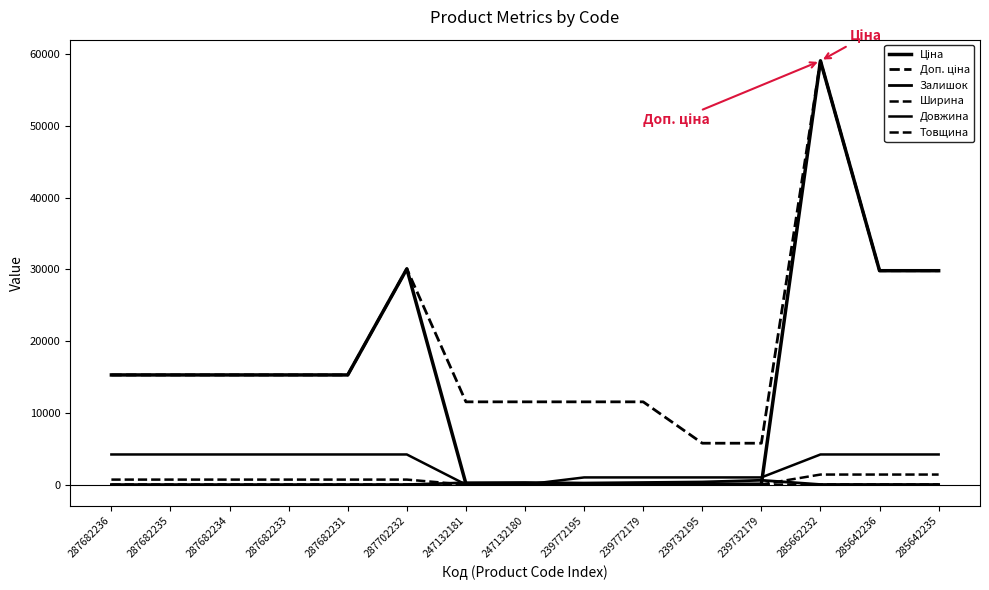

How many lines are shown in the chart?

6